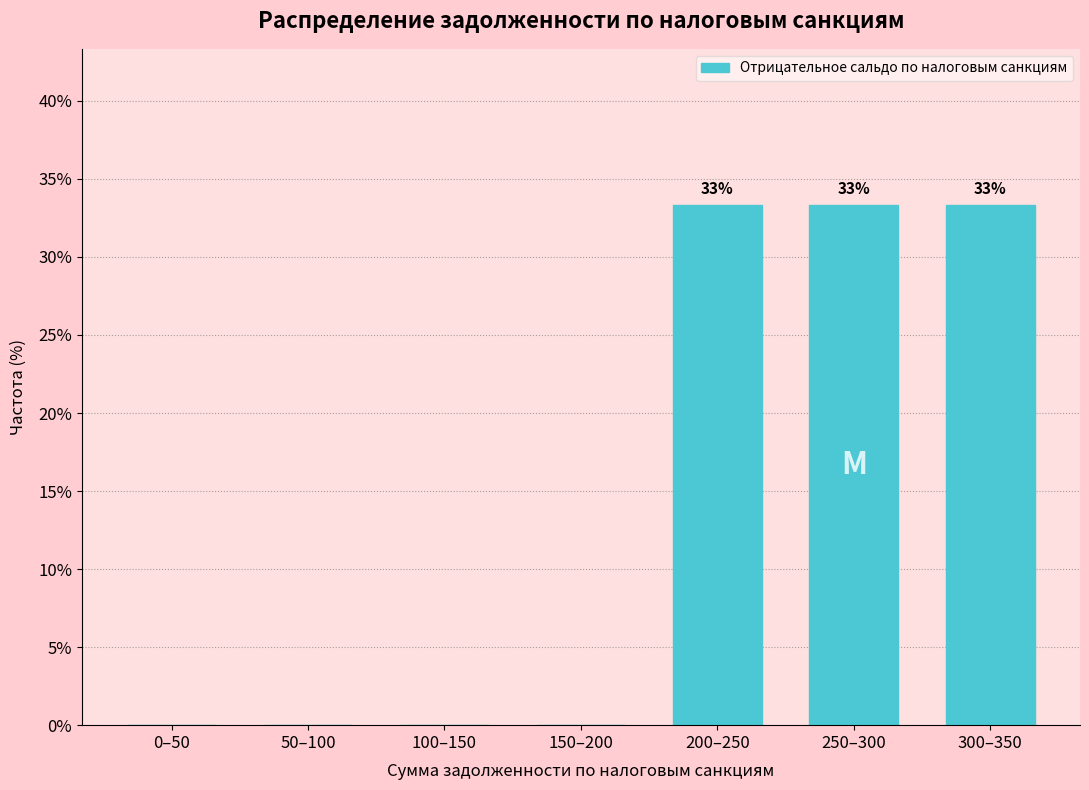

Reading left to right, what are all the values shown in this chart?

0–50=0.0	50–100=0.0	100–150=0.0	150–200=0.0	200–250=33.3	250–300=33.3	300–350=33.3